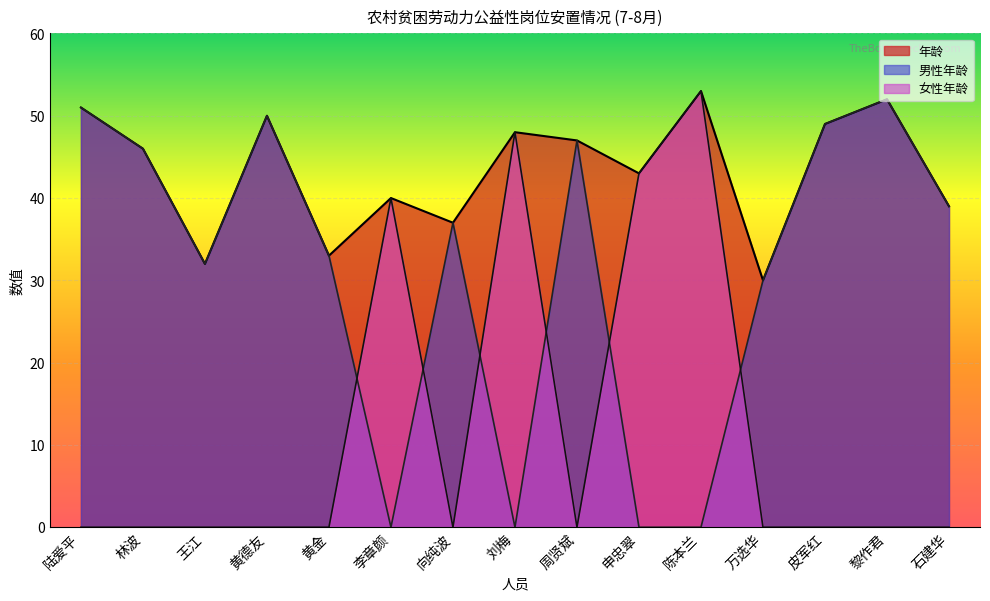

How many data points does each series have?

15